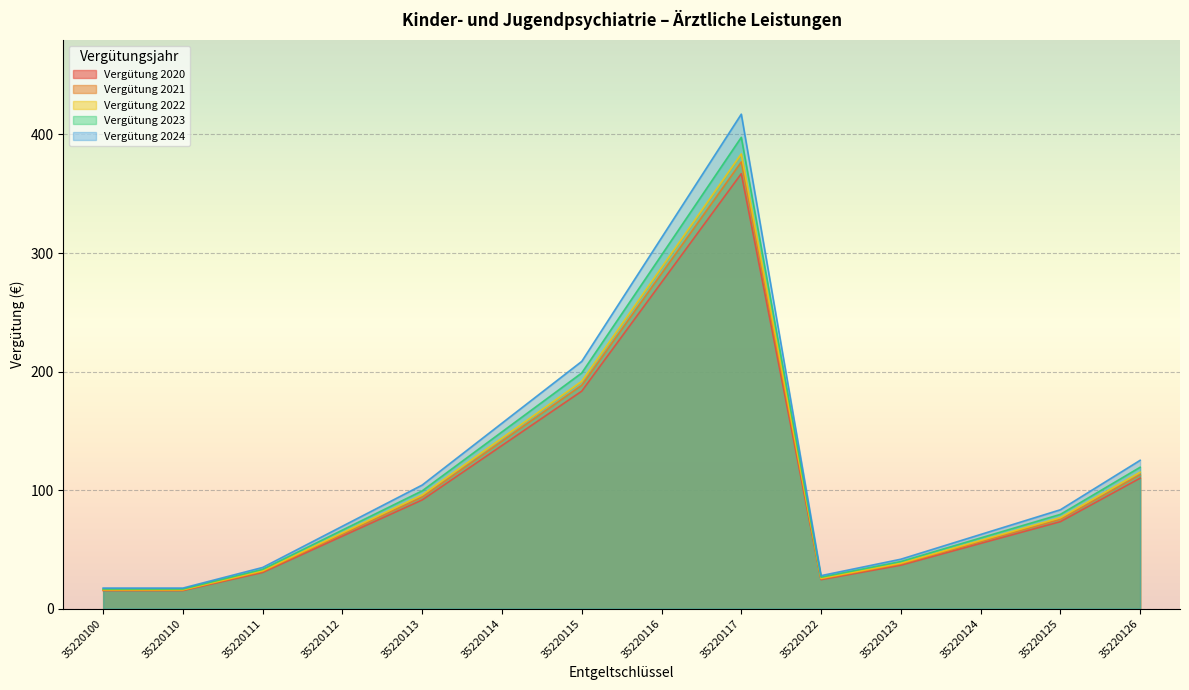

Read the Vergütung 2024 value at 35220123.

41.7